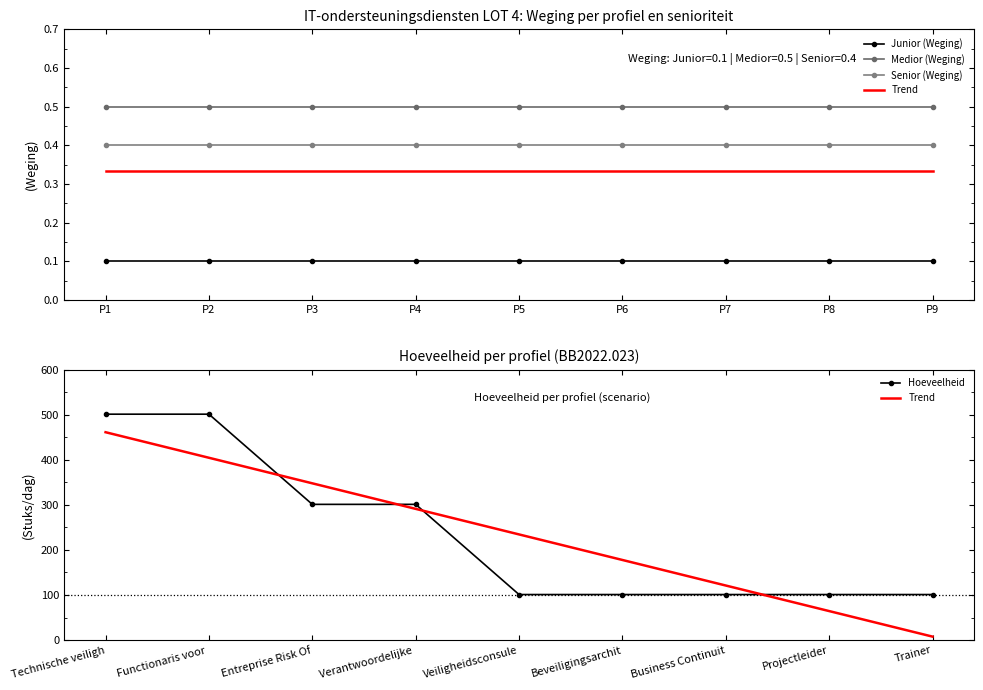

Count the number of data series in this chart.

5